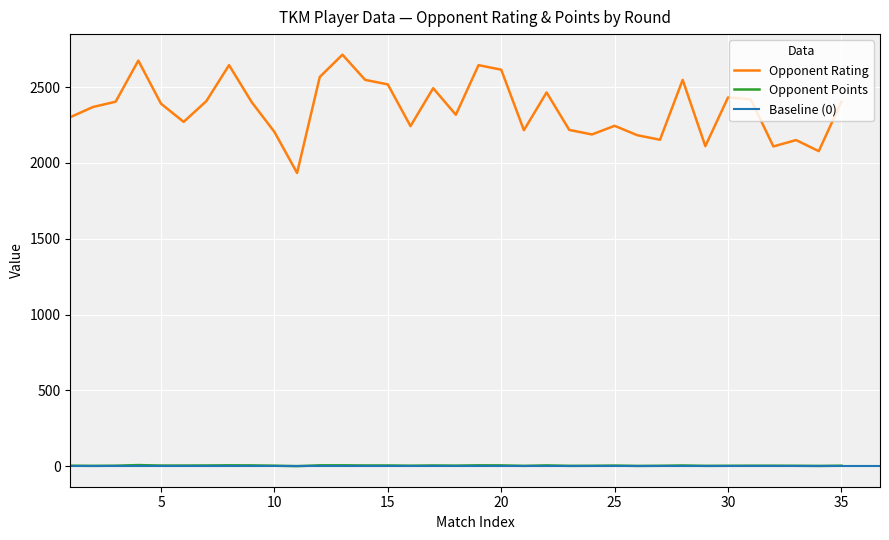

What is the spread (max minus min) of values at 9?

2395.0